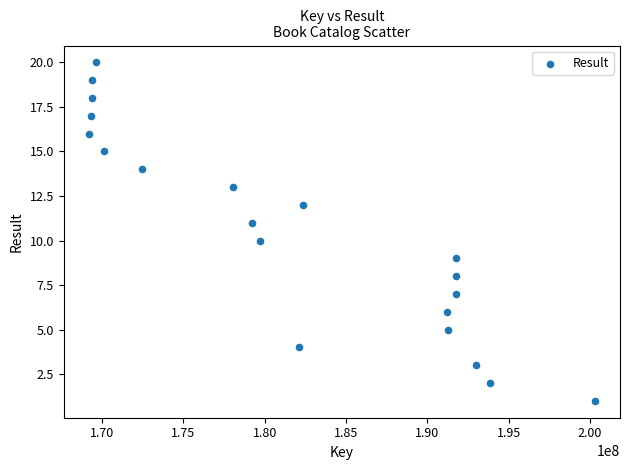

What is the range of X values (max minus min)?

31100465